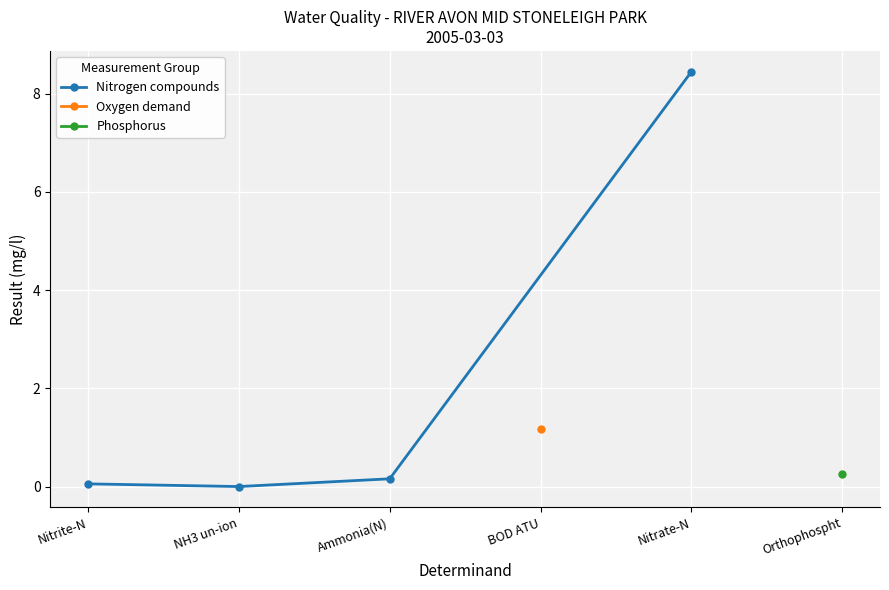

Is it true that the value at Nitrite-N is 0.0?

False